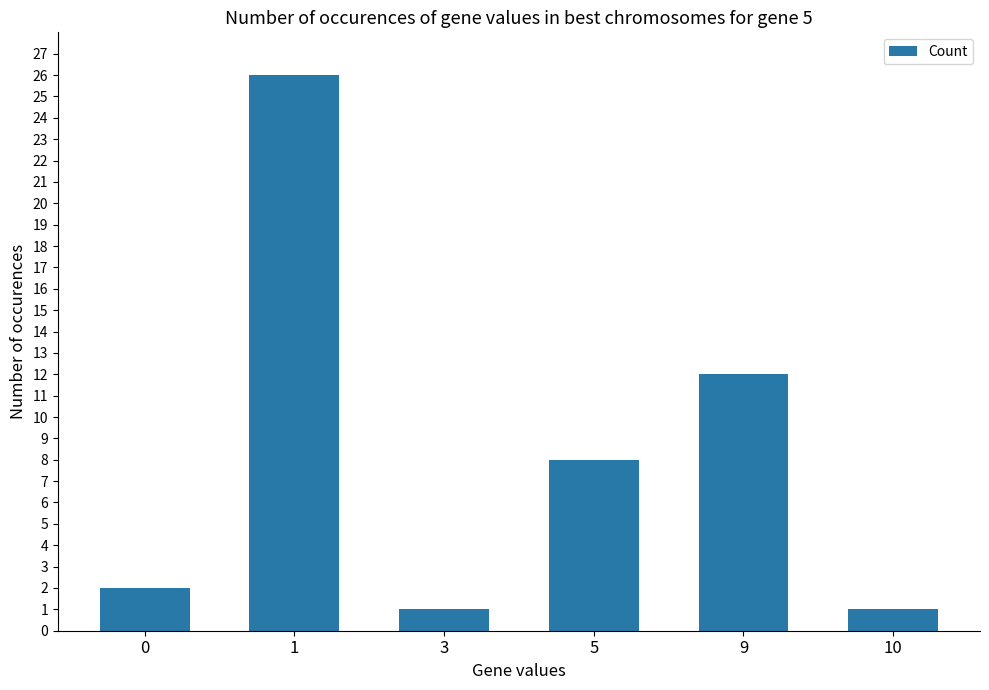

What is the value of the 1st bar from the left?

2